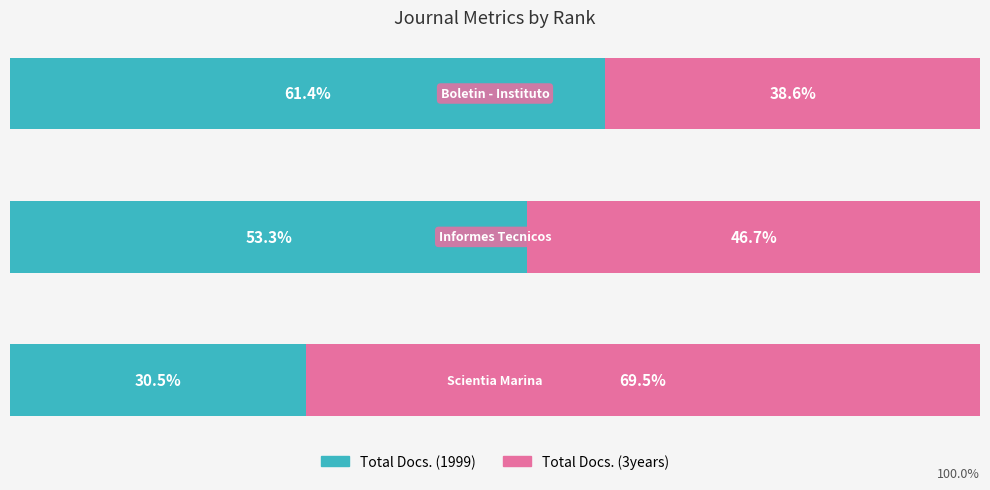

At which label does Total Docs. (1999) first exceed 53?

1